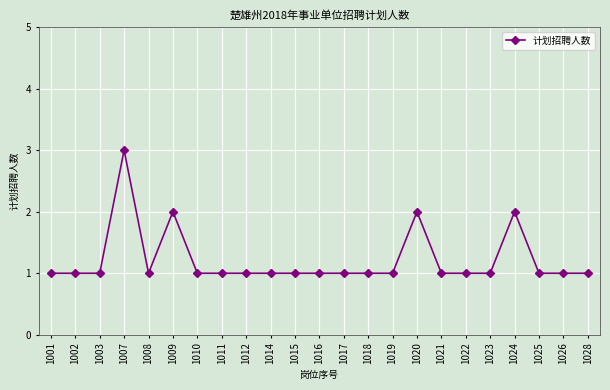

Count the number of data series in this chart.

1